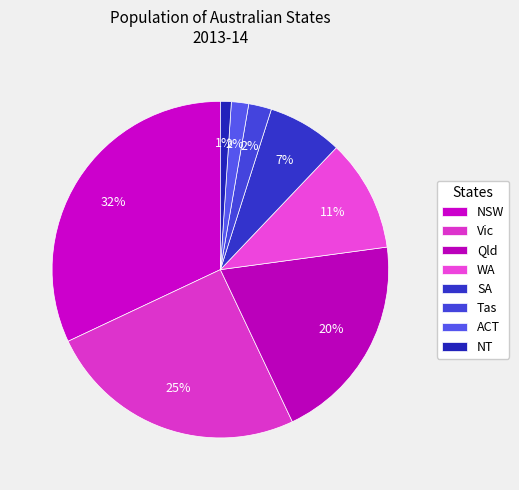

What percentage is the ACT slice, to the nearest percent?

2%